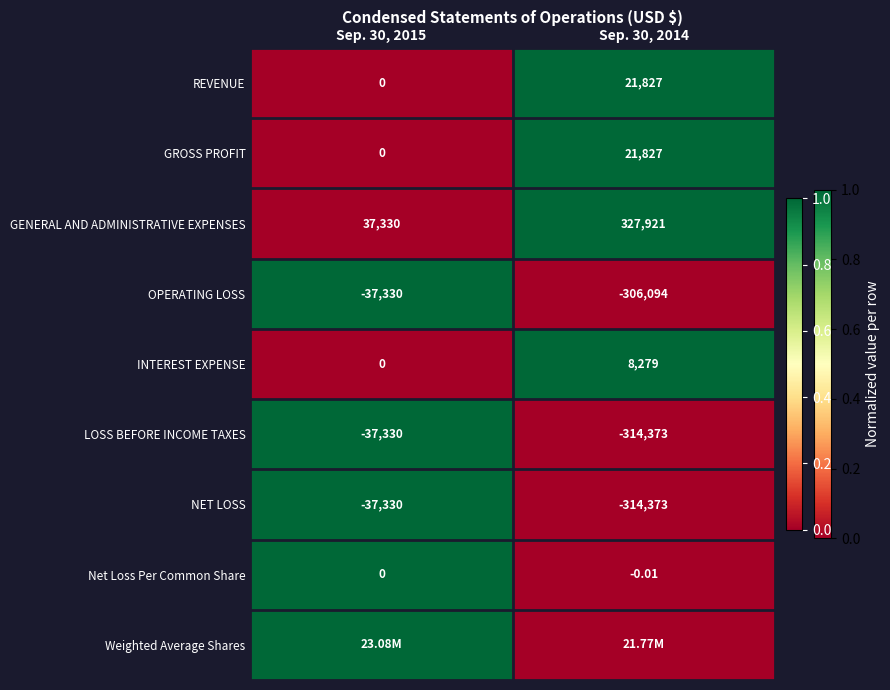

Which category has the highest value in the GROSS PROFIT series?

Sep. 30, 2014